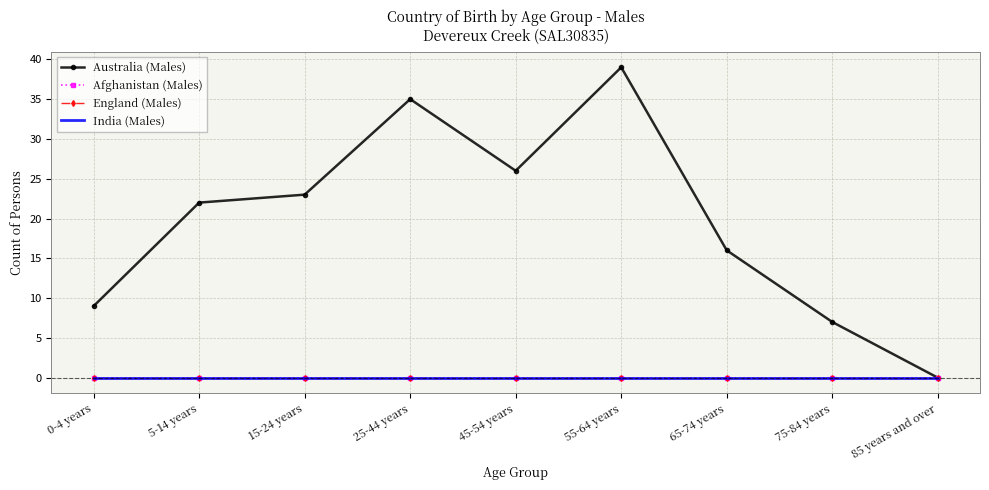

At which label does India (Males) reach its peak?

0-4 years